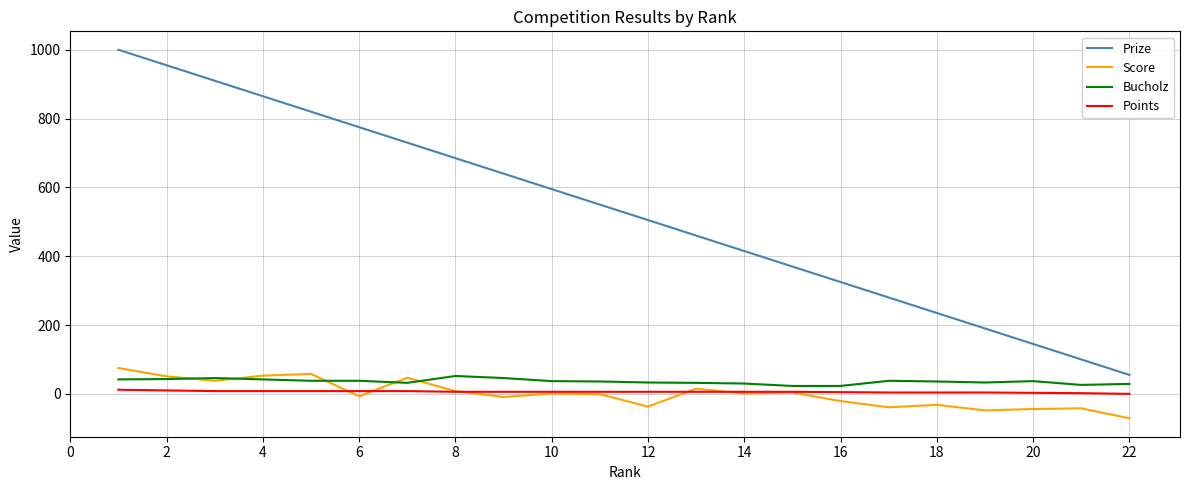

True or false: Prize and Bucholz intersect in this chart.

False